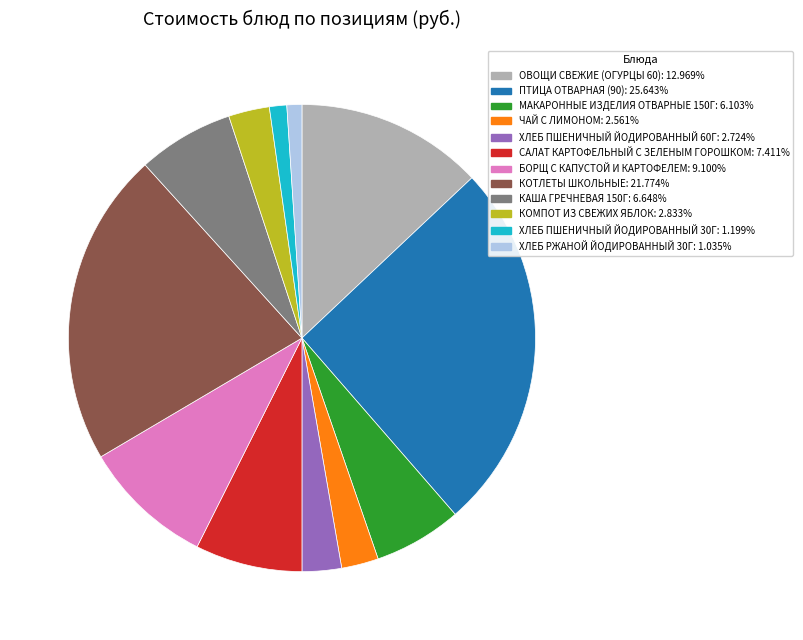

Does any single category account for the majority?

No